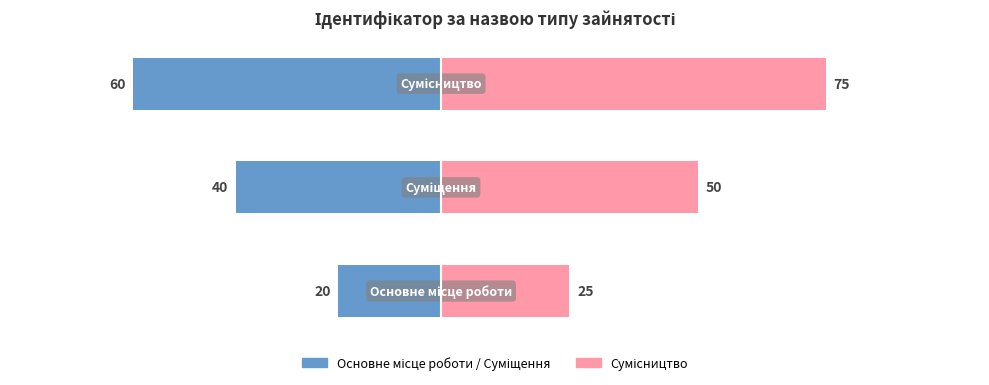

Where does the Ідентифікатор (право) series first go above 50?

2